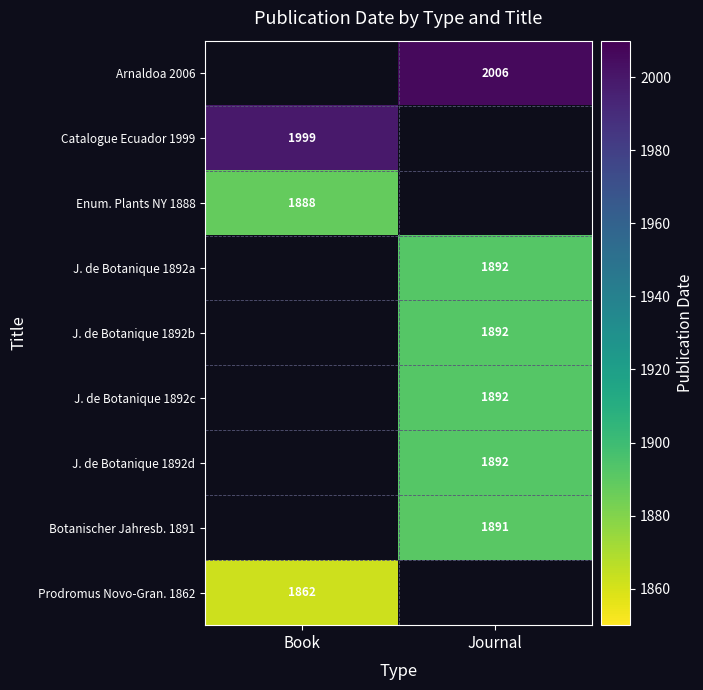

Between Book and Journal, which is larger?

Journal